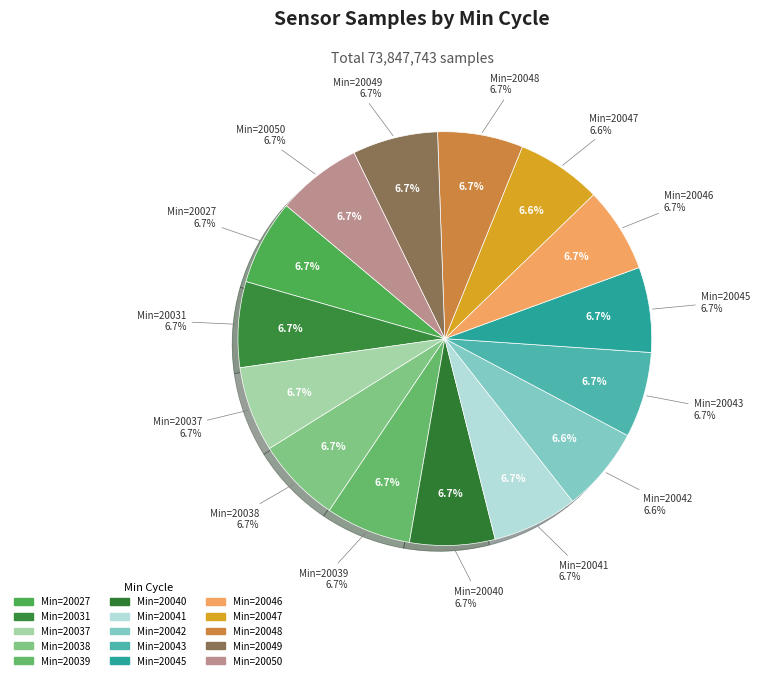

Which category has the smallest portion of the pie?

20047